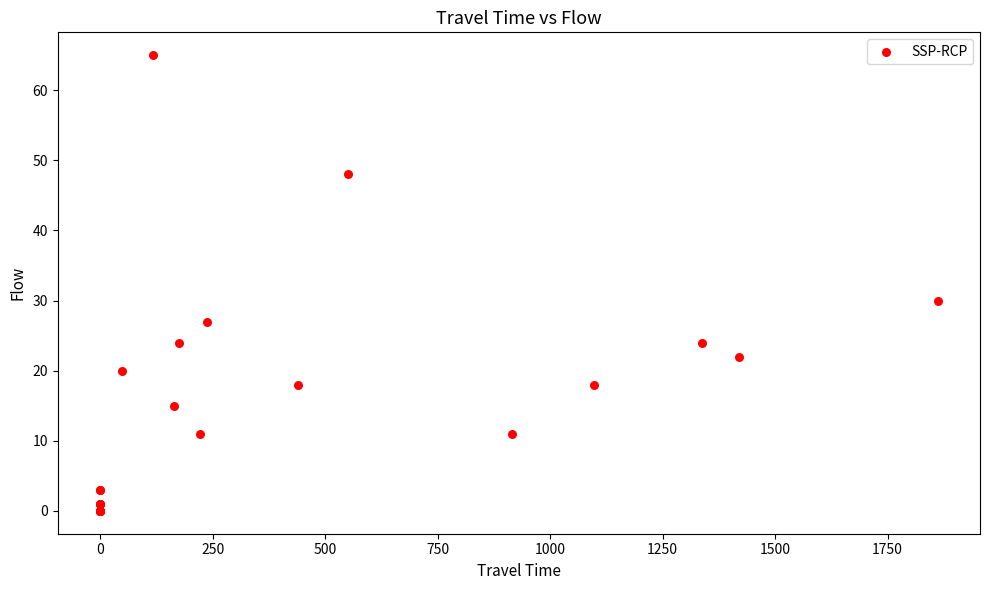

What Y value in the scatter plot is closest to 32?

30